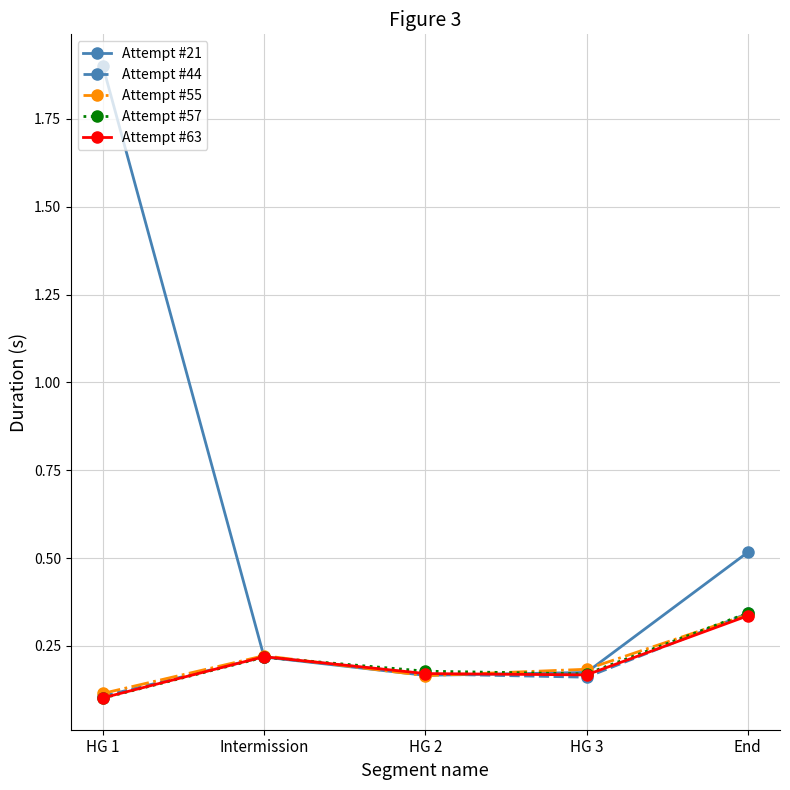

Which series has the largest total across all categories?

Attempt #21